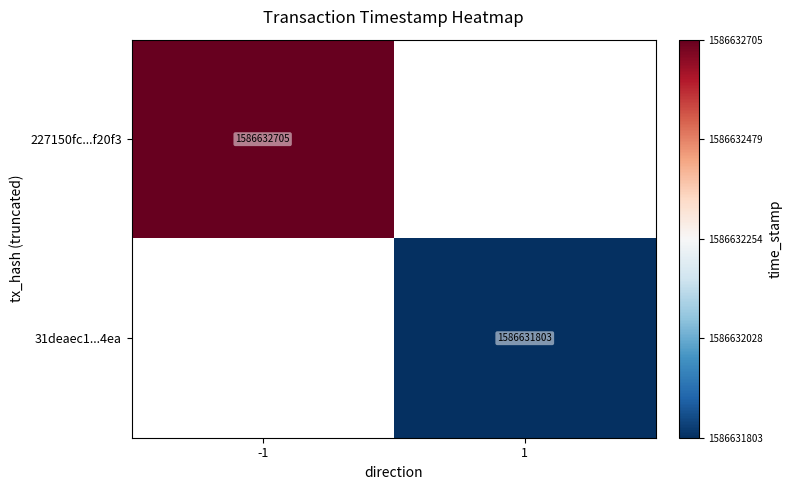

True or false: 31deaec1d825547711b3f5b6b25457bde3294ea has a value of 2687968026 at 1.

False